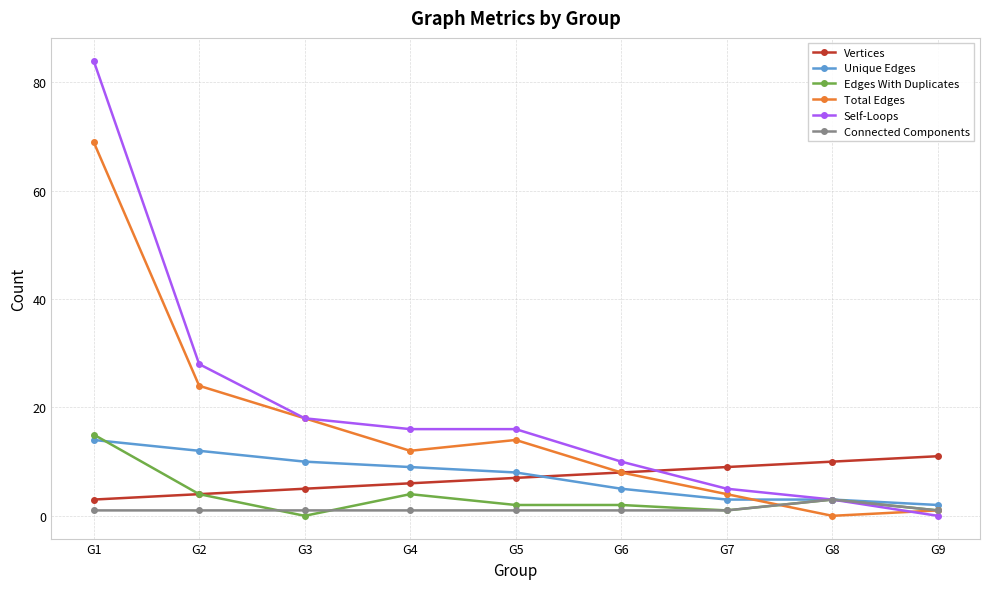

Does the chart display data point markers on the line(s)?

Yes